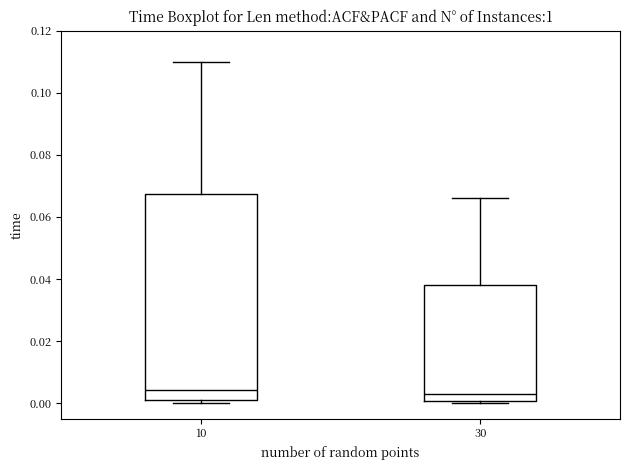

Which box is the tallest, from its lower edge to its upper edge?

10